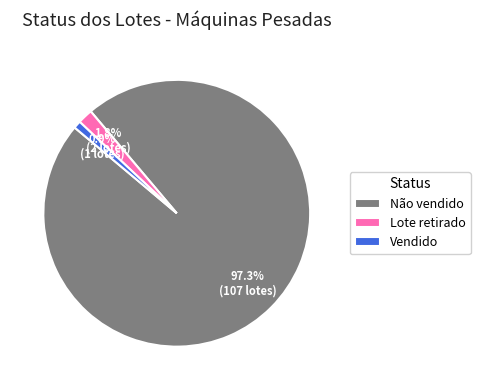

The Não vendido slice represents 97% of the pie. True or false?

True